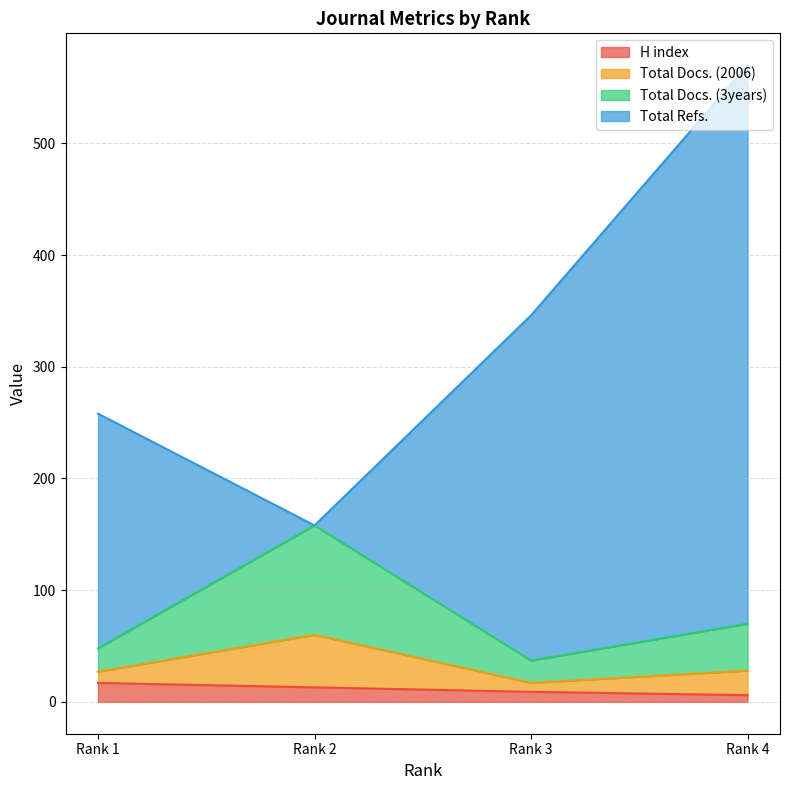

Is it true that H index equals 9 at Rank 3?

True